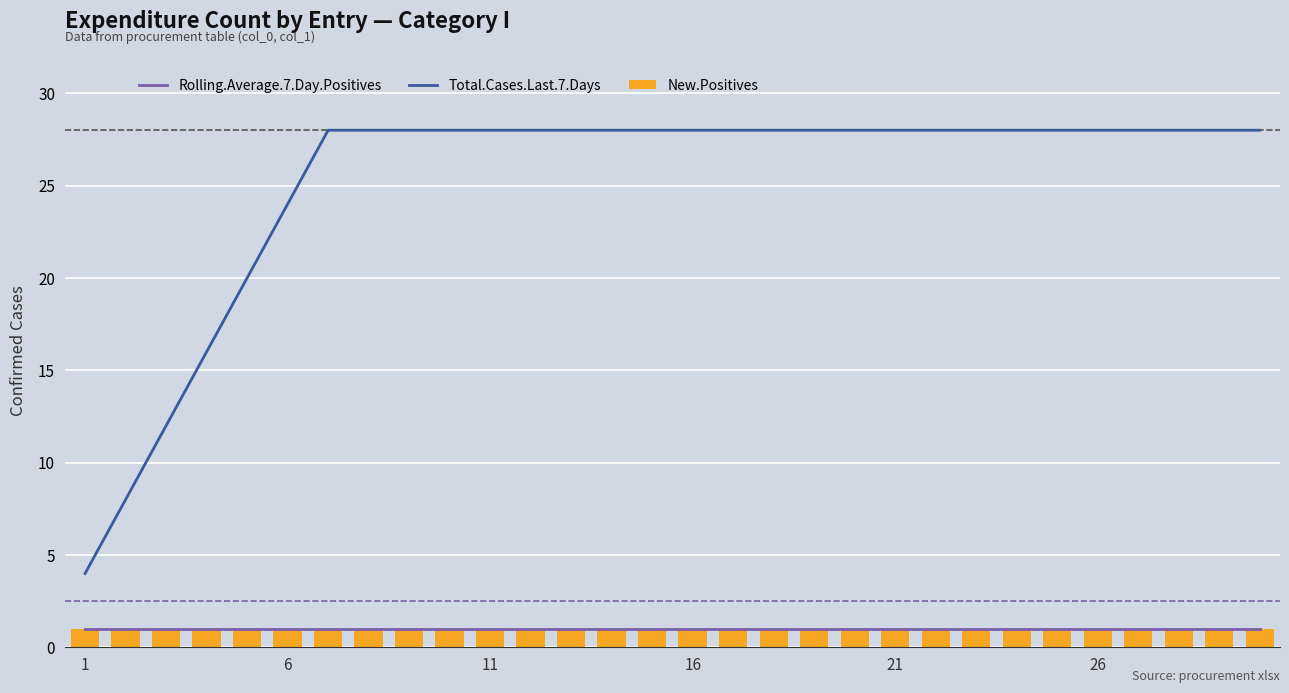

How many values in the Total.Cases.Last.7.Days series are below 28?

6